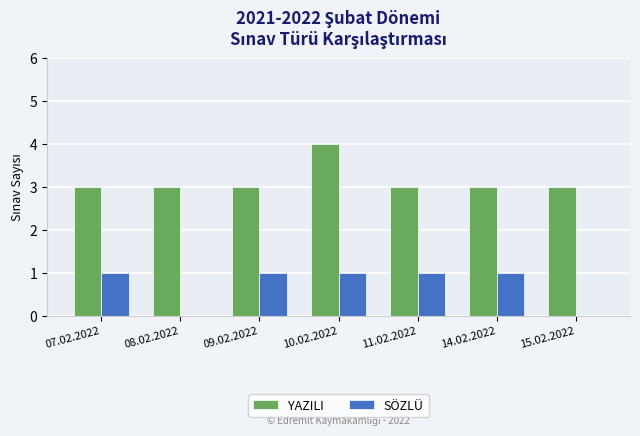

What is the sum of the YAZILI values at 15.02.2022 and 10.02.2022?

7